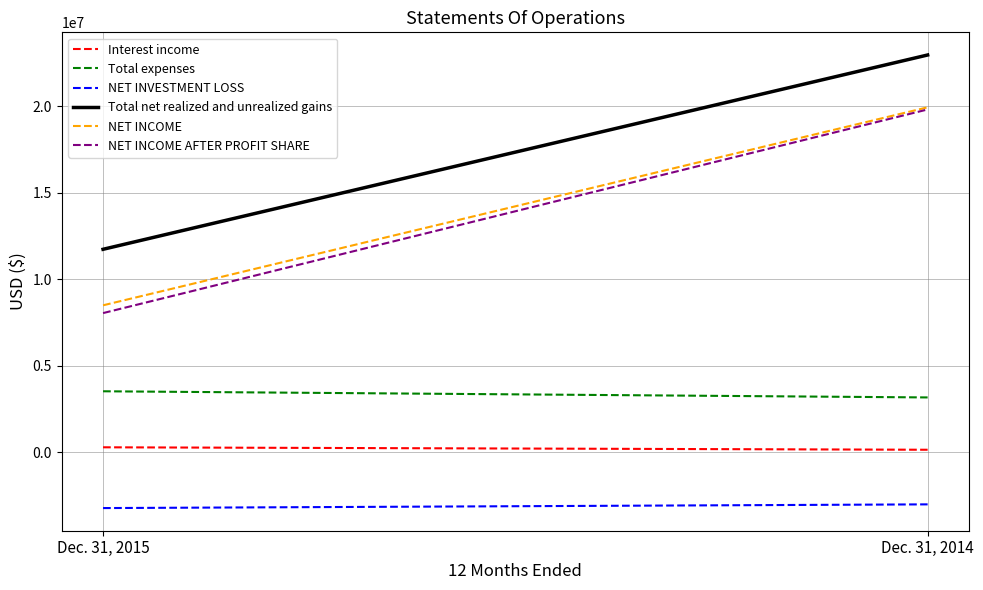

What are all the series names shown in the legend?

Interest income, Total expenses, NET INVESTMENT LOSS, Total net realized and unrealized gains, NET INCOME, NET INCOME AFTER PROFIT SHARE